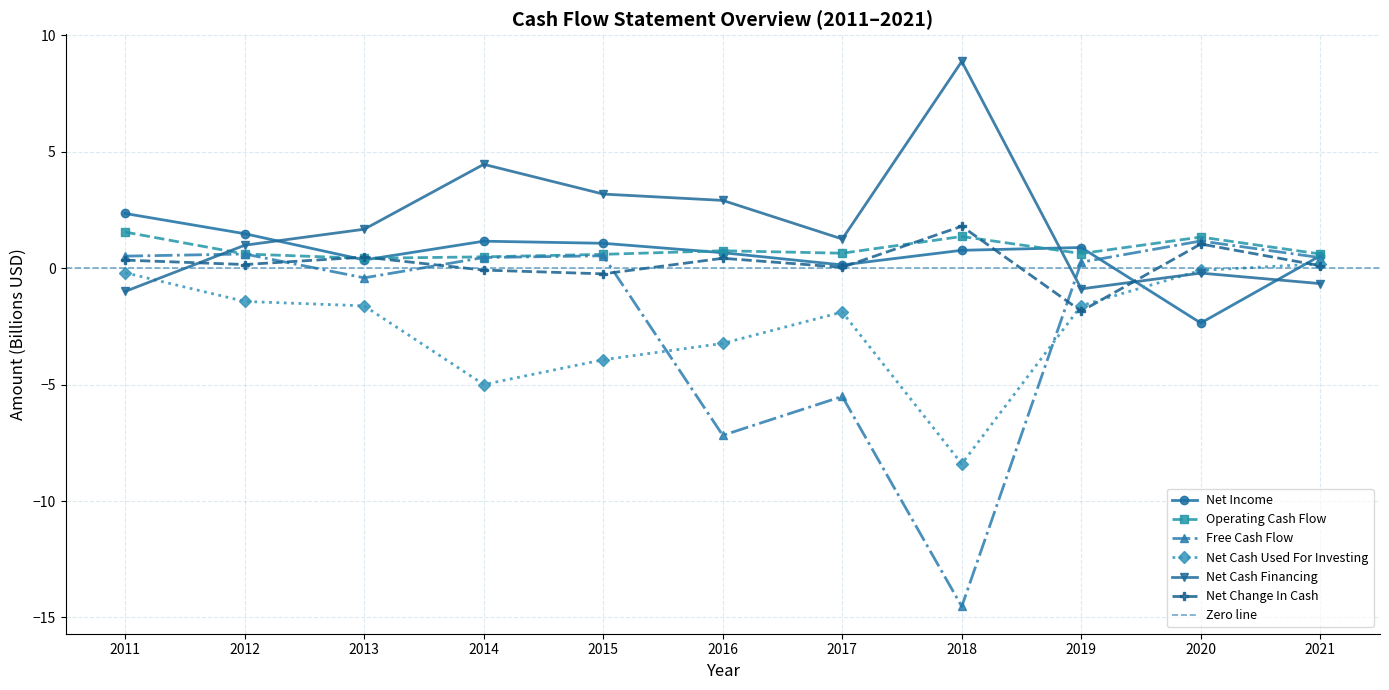

Where do Net Change In Cash and Net Cash Financing first cross each other?

2011 and 2012